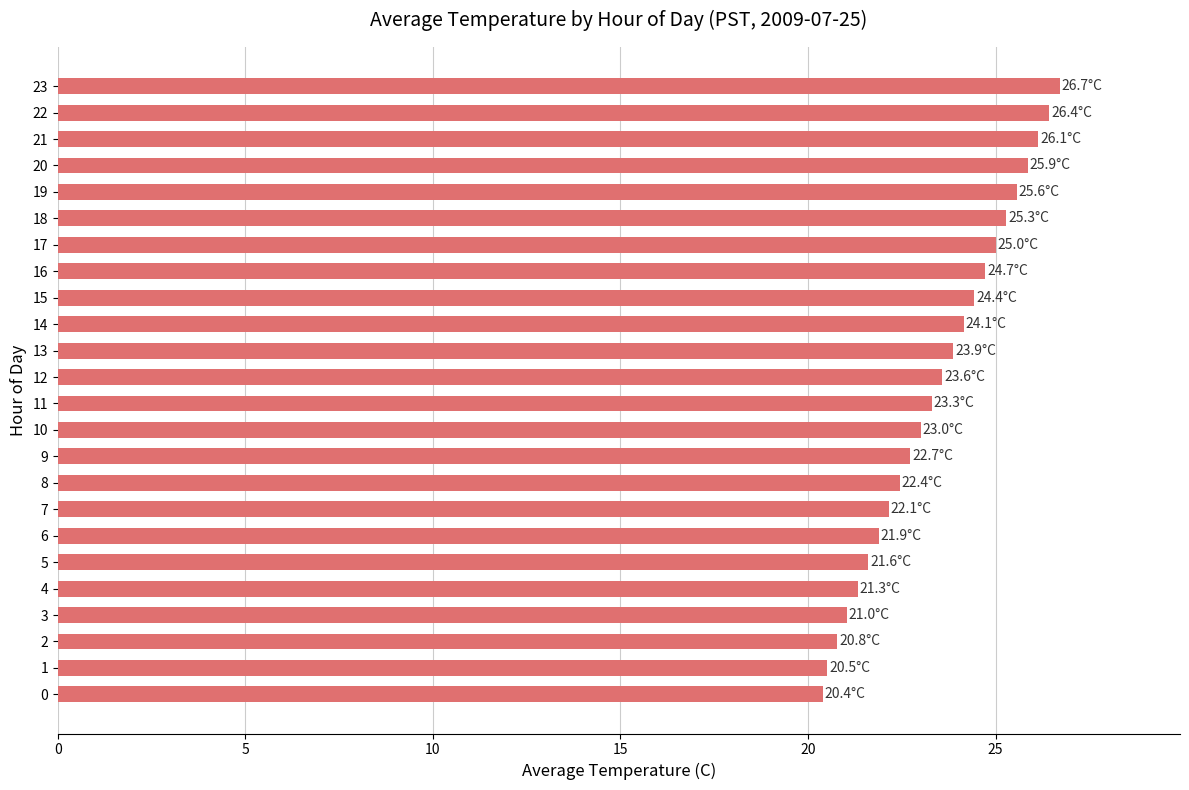

What is the sum of all values?

562.9